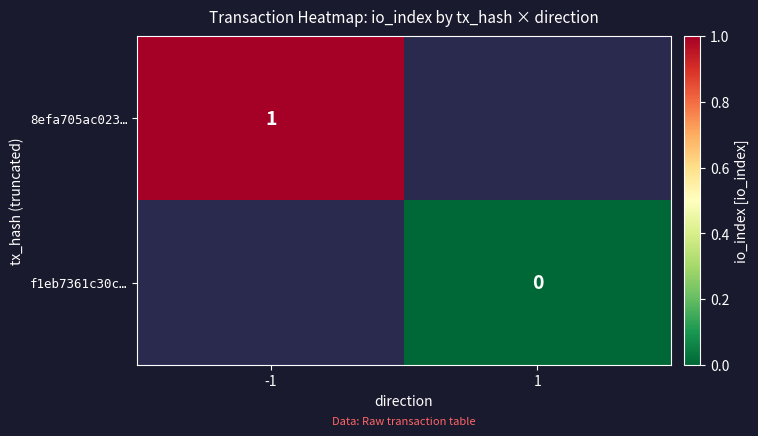

True or false: 8efa705ac023… has a value of 1 at -1.

True